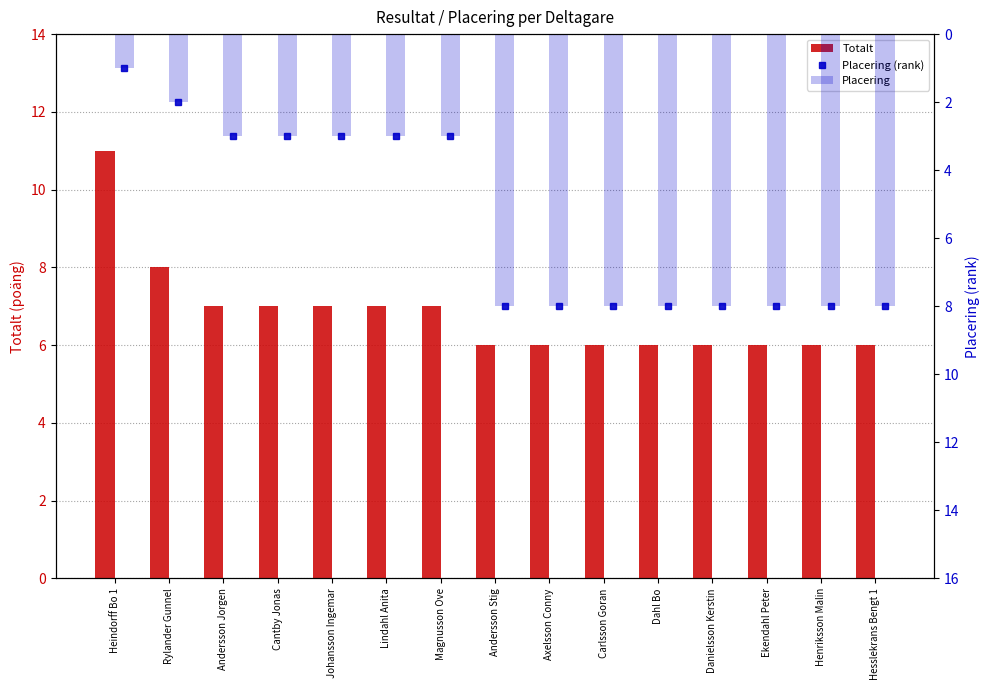

What is the smallest value displayed?

1